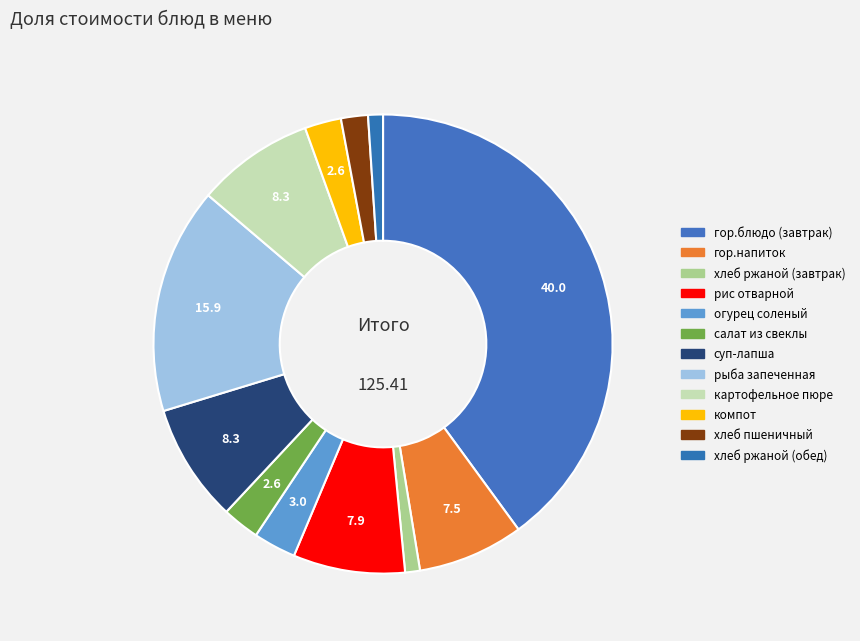

Is there any slice that represents more than half of the pie?

No